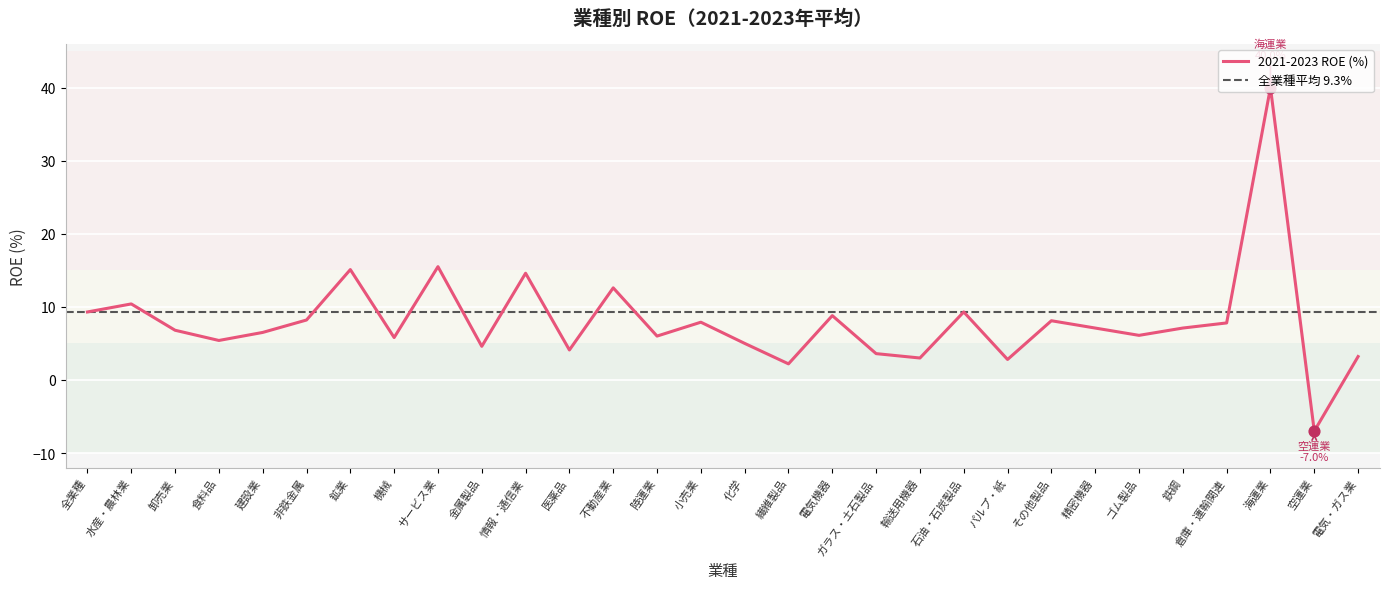

What is the change in value from 非鉄金属 to 海運業?

+31.8